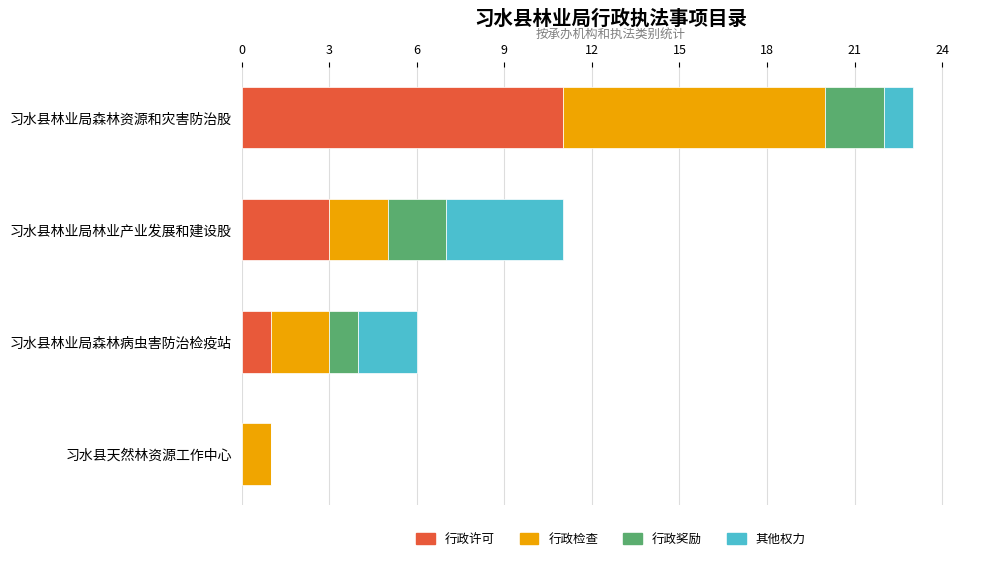

How many data points does each series have?

4